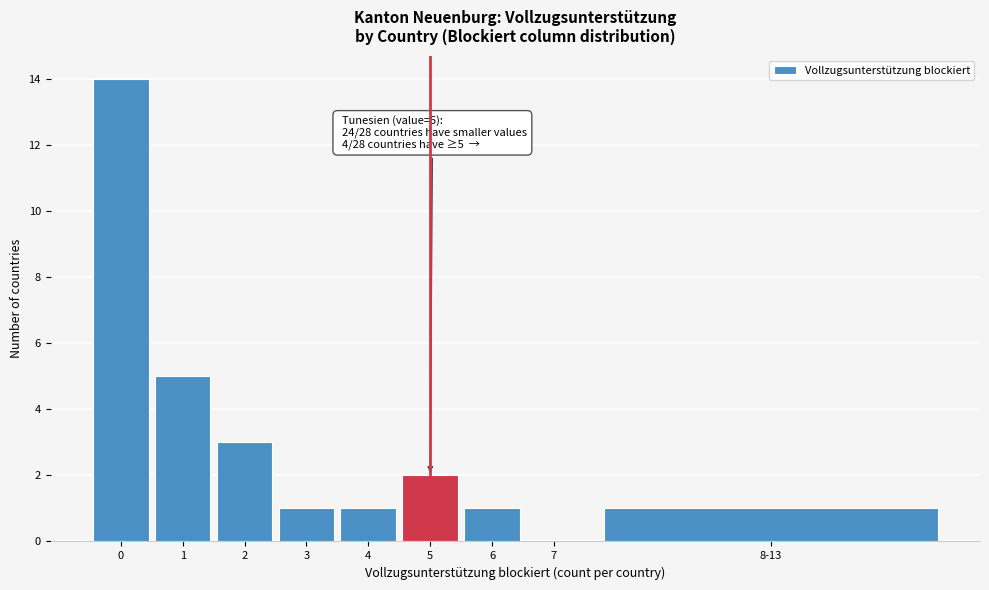

Reading left to right, list all the values displayed in this chart.

0=14	1=5	2=3	3=1	4=1	5=2	6=1	7=0	8-13=1